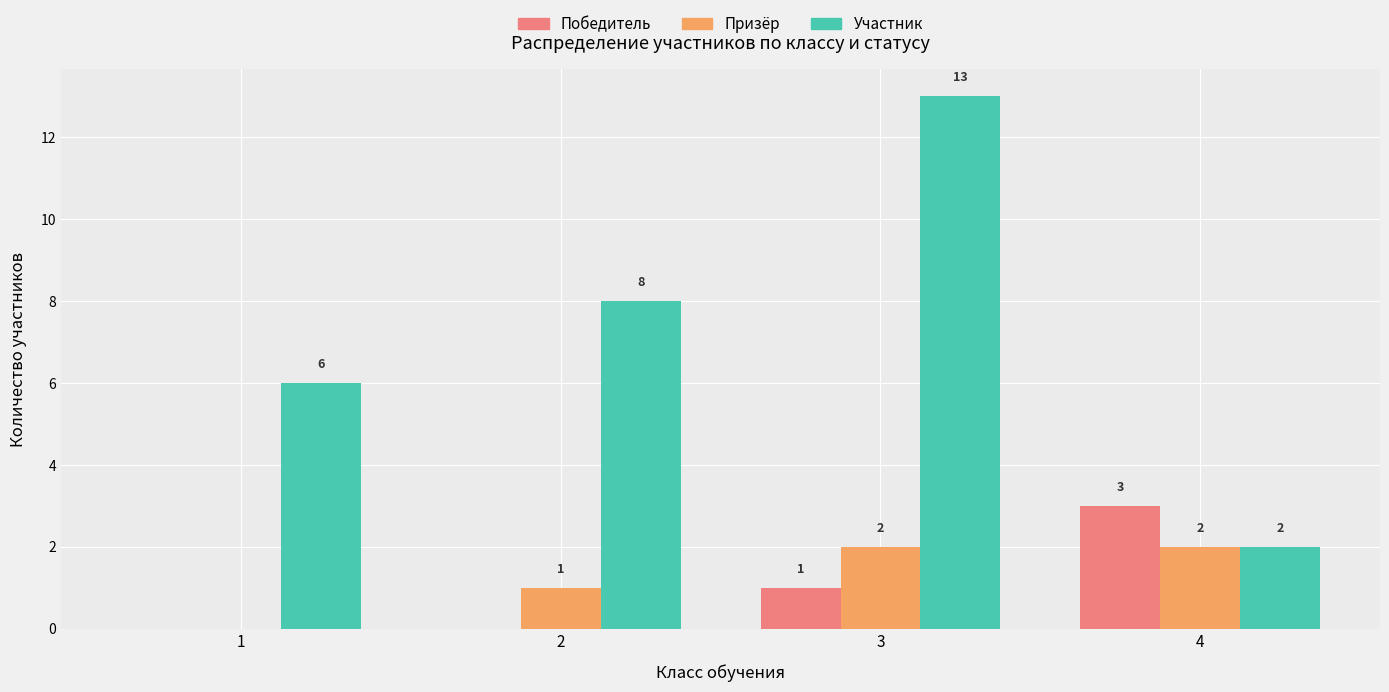

The Победитель series shows 1 at 4. True or false?

False